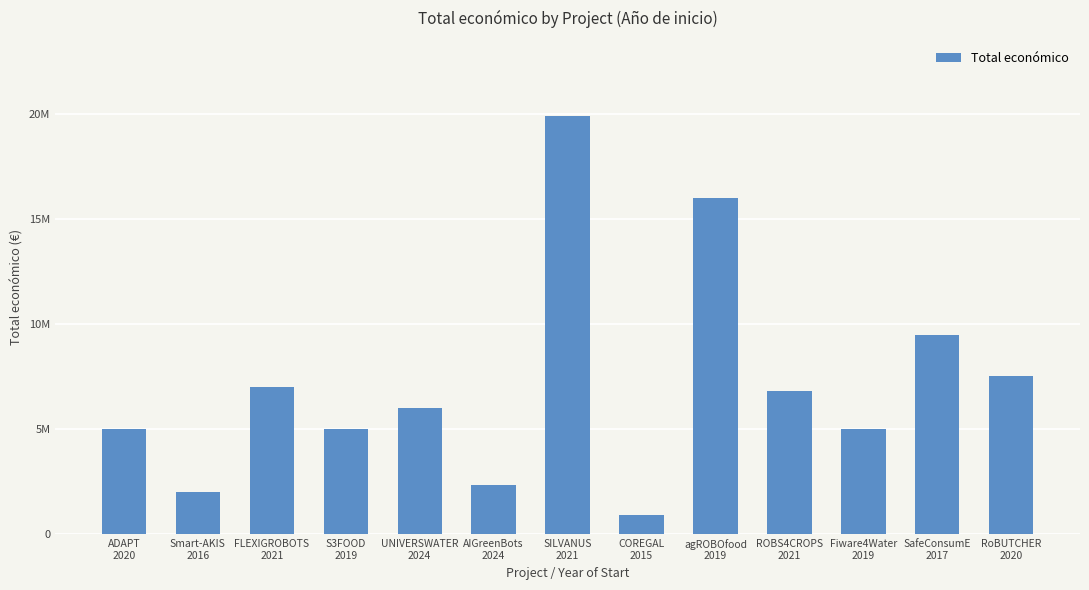

Which category has the lowest value across all series?

COREGAL
2015